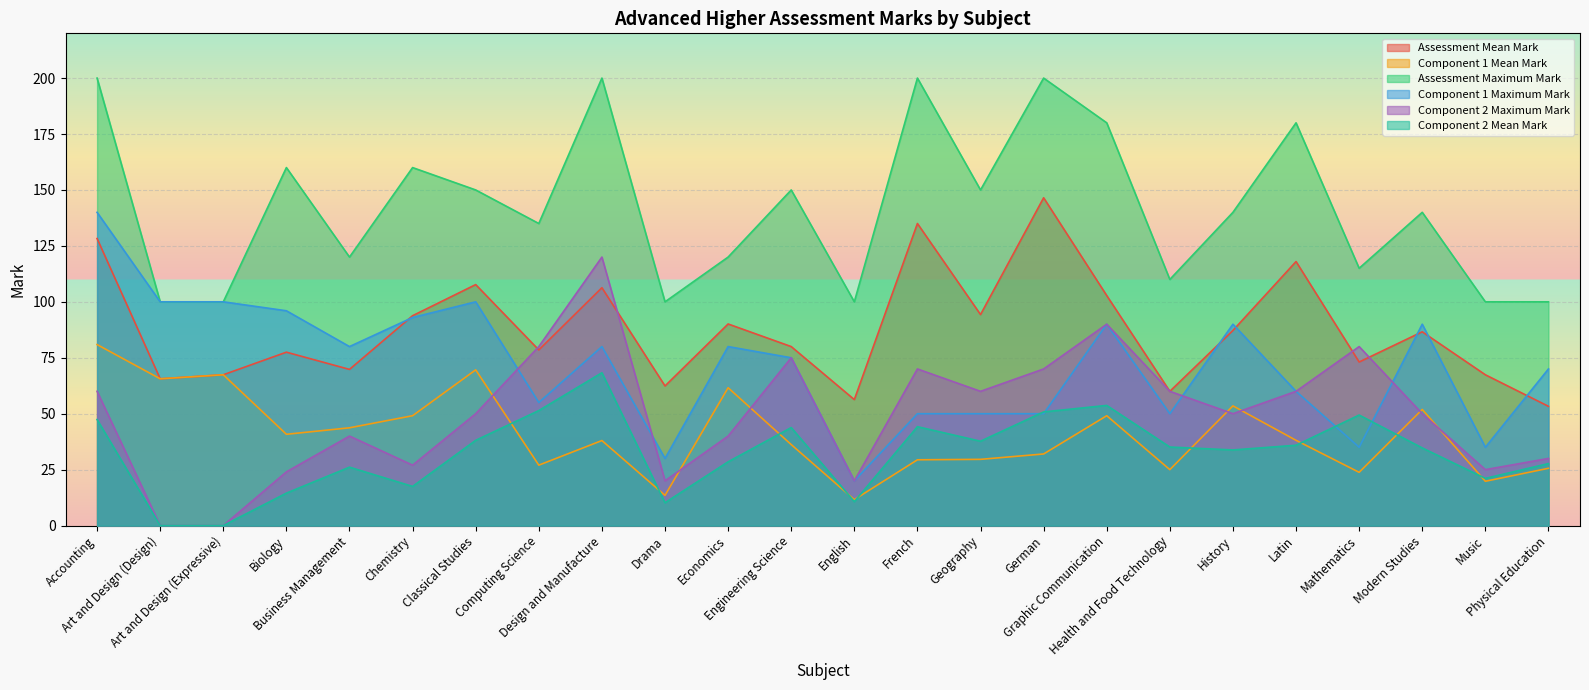

At which category is the sum across all series the highest?

Accounting